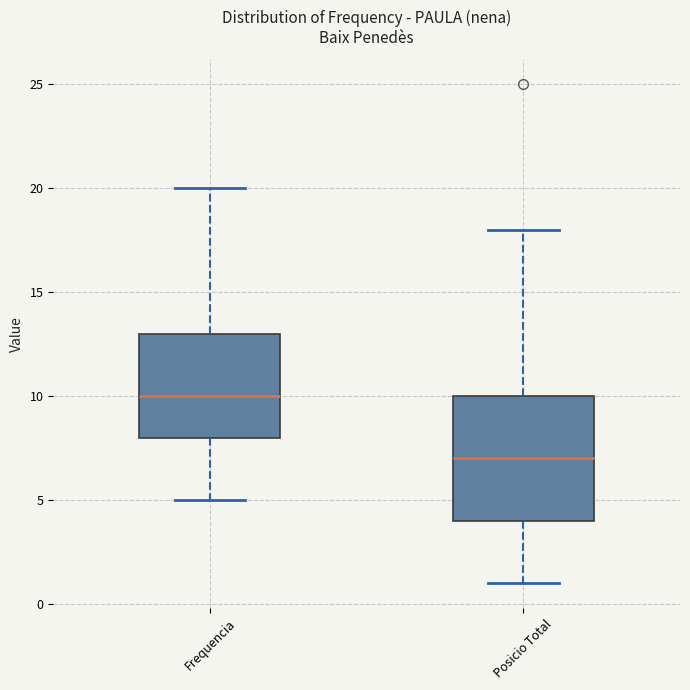

Which box is the tallest, from its lower edge to its upper edge?

Posicio Total